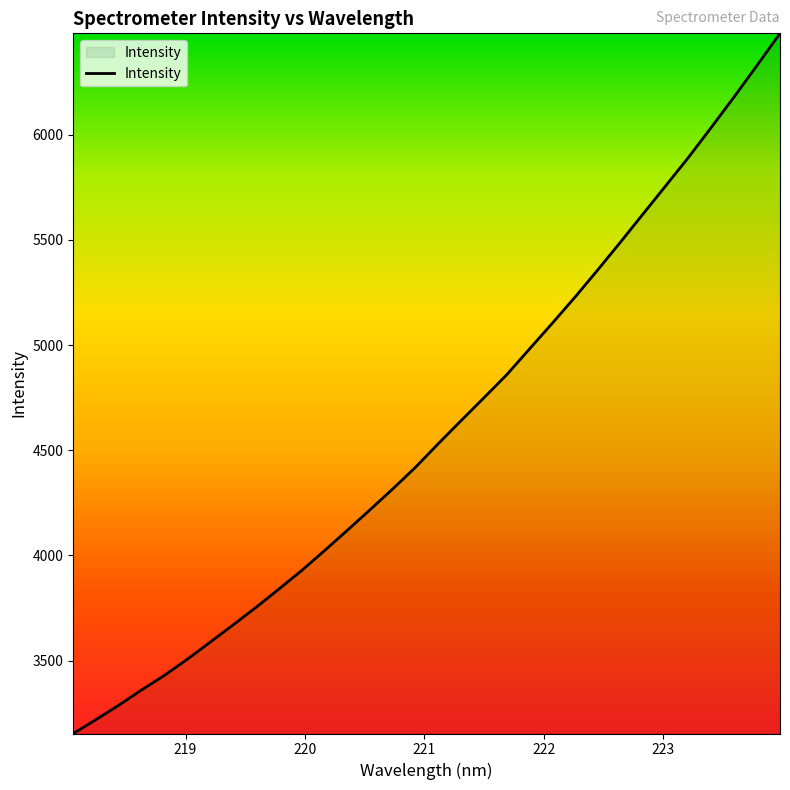

What is the maximum value shown in the chart?

6481.2